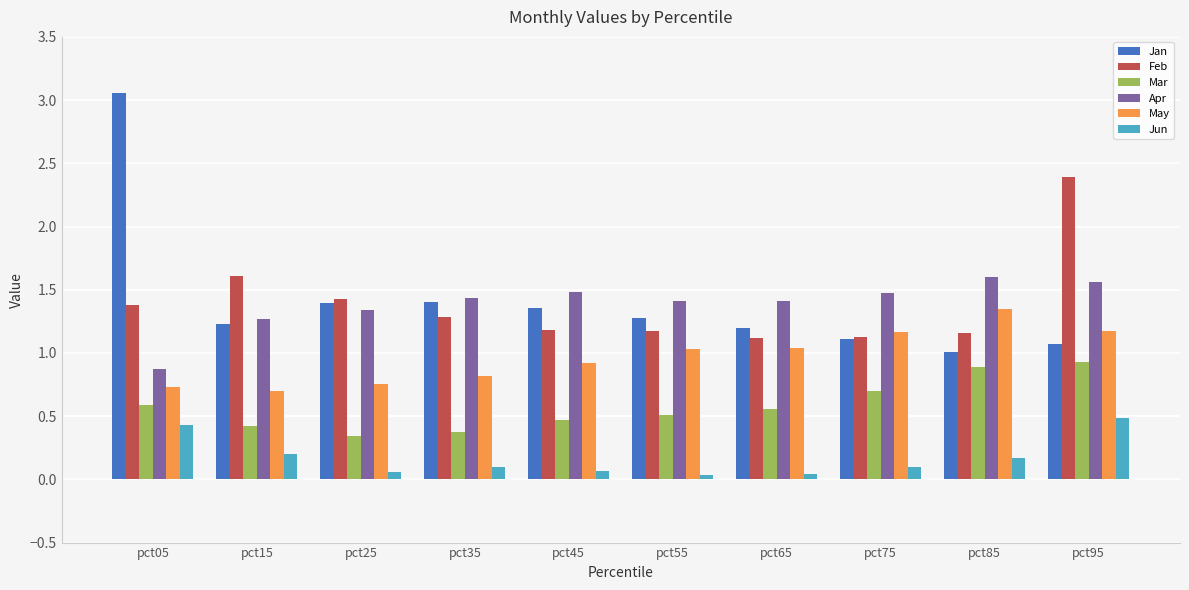

At which category is the sum across all series the highest?

pct95